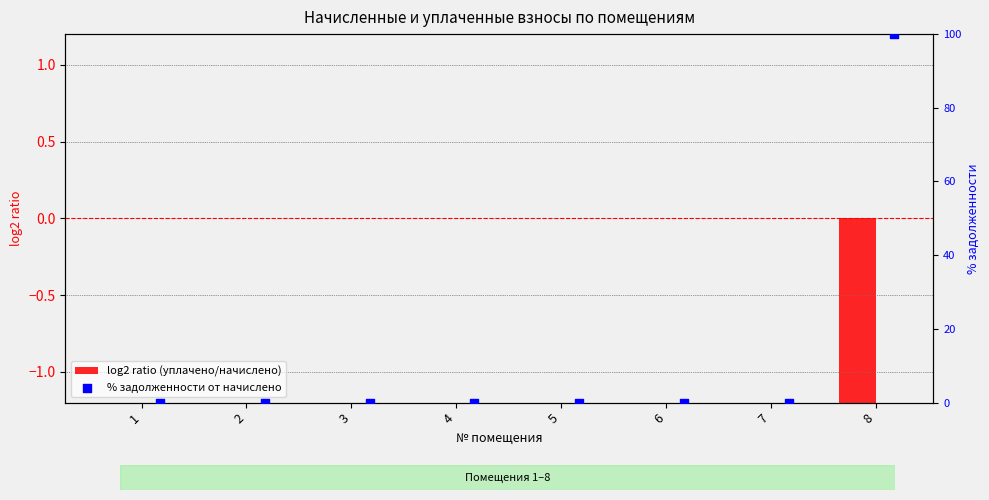

What are all the series names shown in the legend?

log2 ratio (уплачено/начислено), % задолженности от начислено